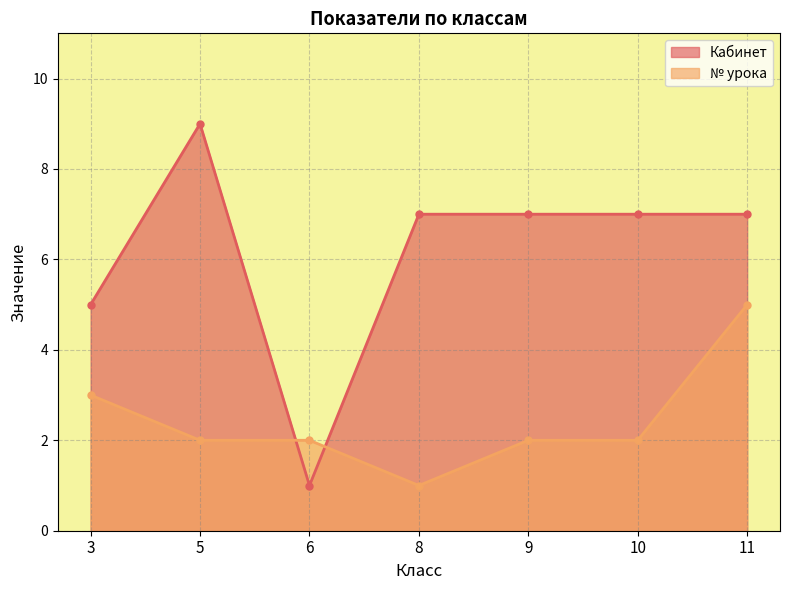

Count the number of data series in this chart.

2